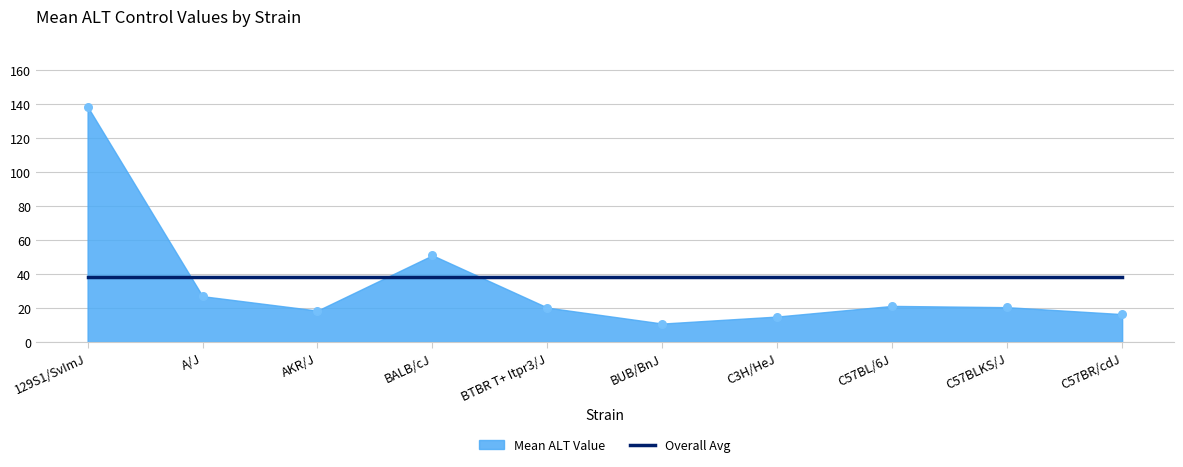

What is the ratio of the value at 129S1/SvImJ to the value at BUB/BnJ?

12.7